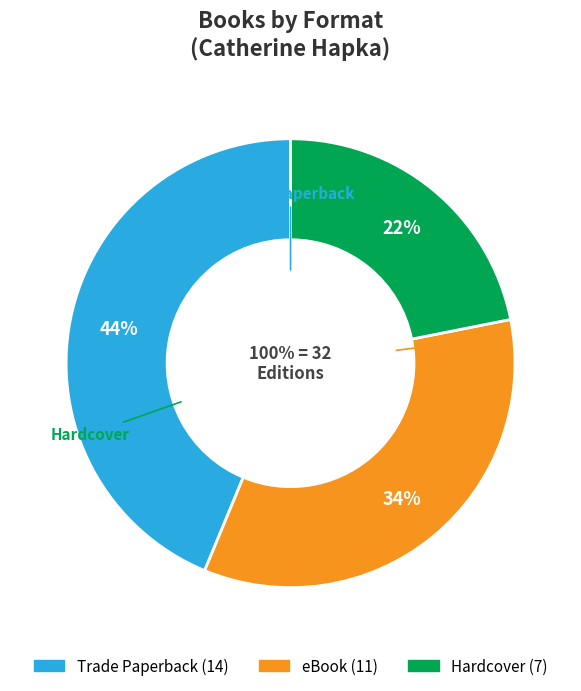

Which category has the smallest portion of the pie?

Hardcover